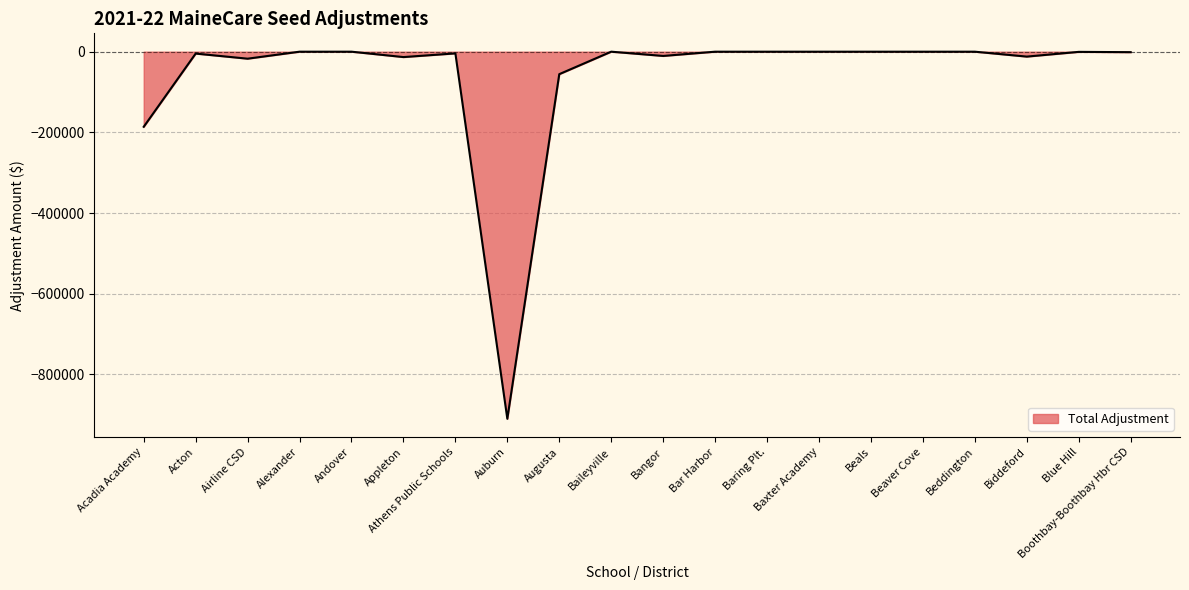

How many lines are shown in the chart?

1